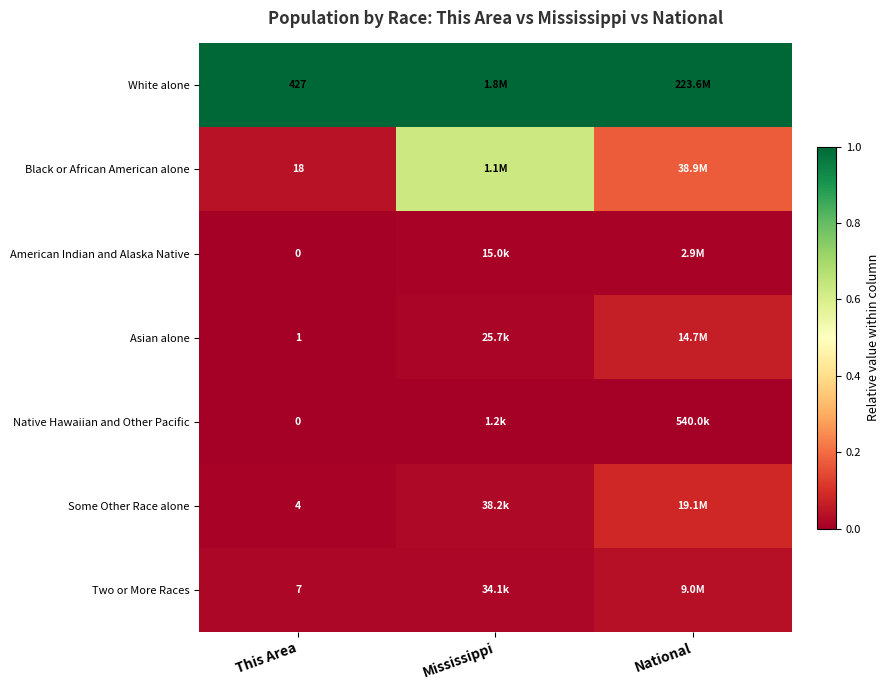

True or false: Some Other Race alone has a value of 0.0 at Mississippi.

False